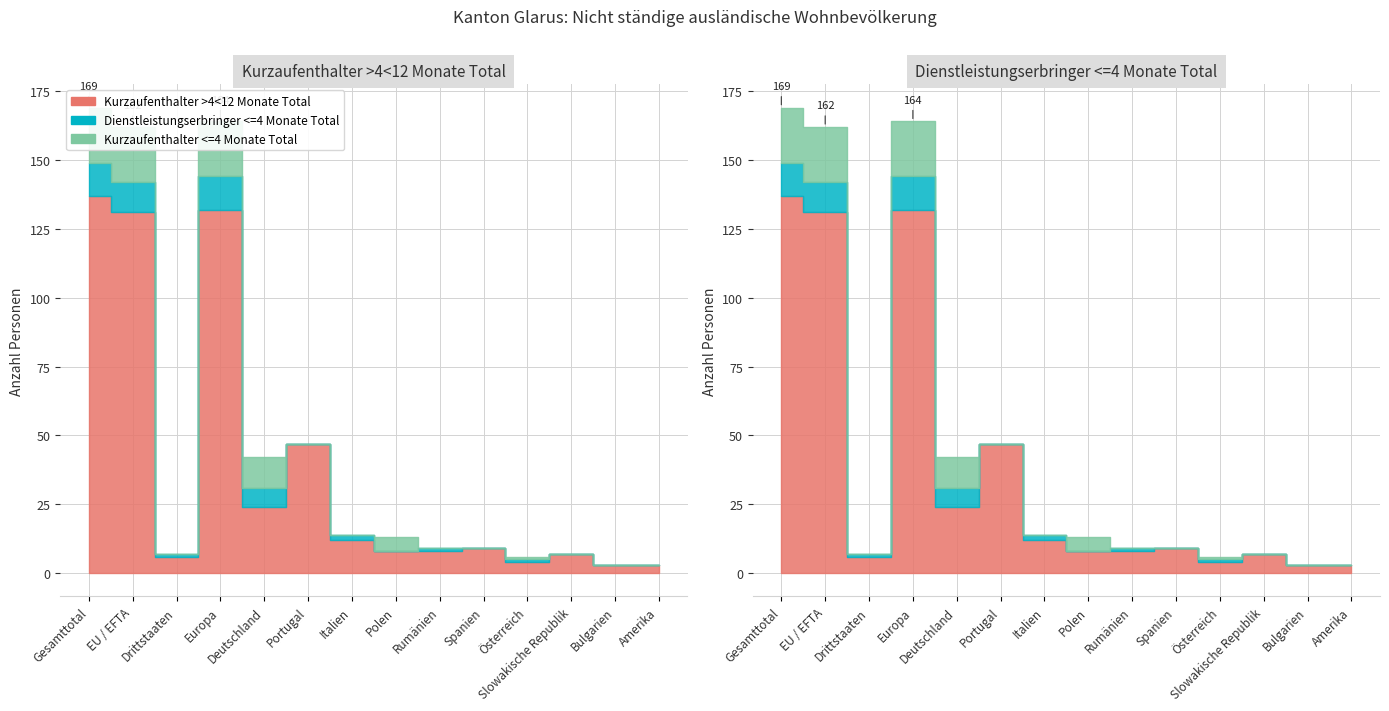

Which has a higher value, Bulgarien or Deutschland?

Deutschland